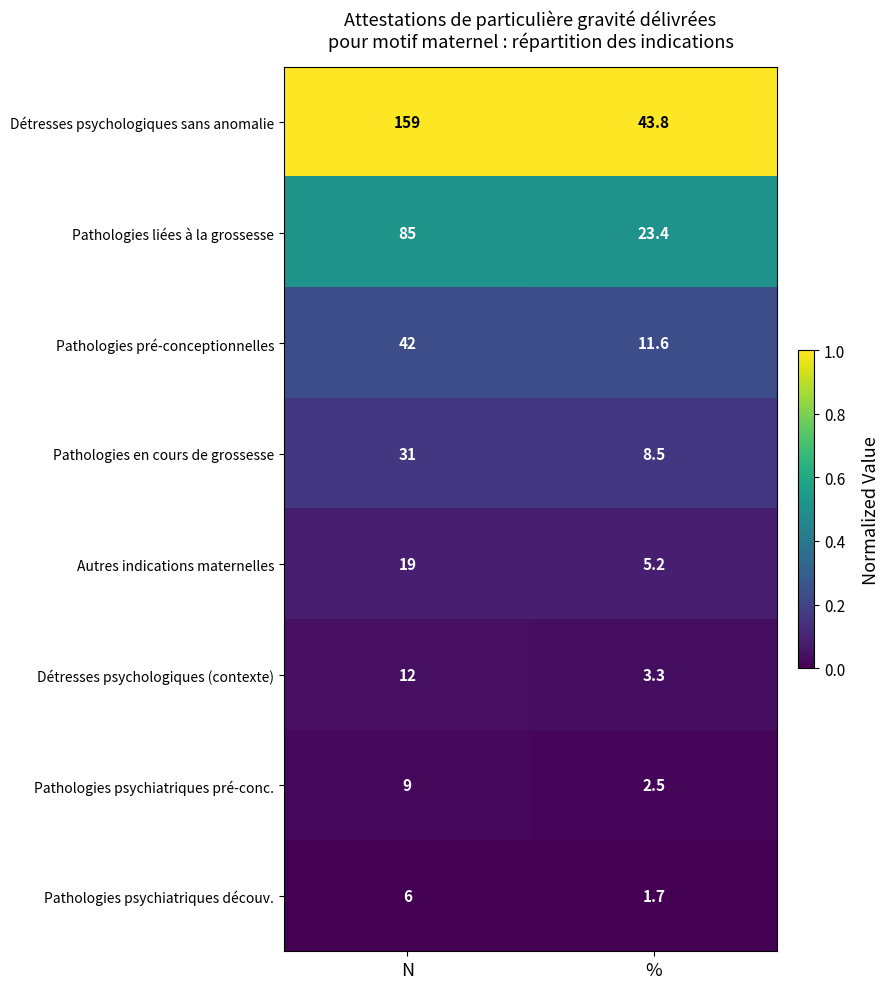

Reading left to right, list all the values displayed in this chart.

Détresses psychologiques sans anomalie: 159.0	43.8
Pathologies liées à la grossesse: 85.0	23.4
Pathologies pré-conceptionnelles: 42.0	11.6
Pathologies en cours de grossesse: 31.0	8.5
Autres indications maternelles: 19.0	5.2
Détresses psychologiques (contexte): 12.0	3.3
Pathologies psychiatriques pré-conc.: 9.0	2.5
Pathologies psychiatriques découv.: 6.0	1.7